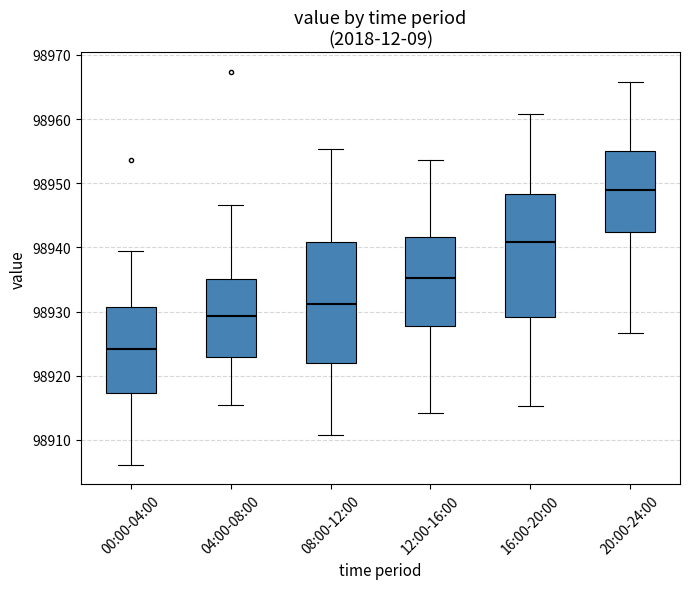

Where is the upper edge of the box for 20:00-24:00 on the y-axis? The values are not printed on the chart, so give them approximately, as read against the axis.

98955